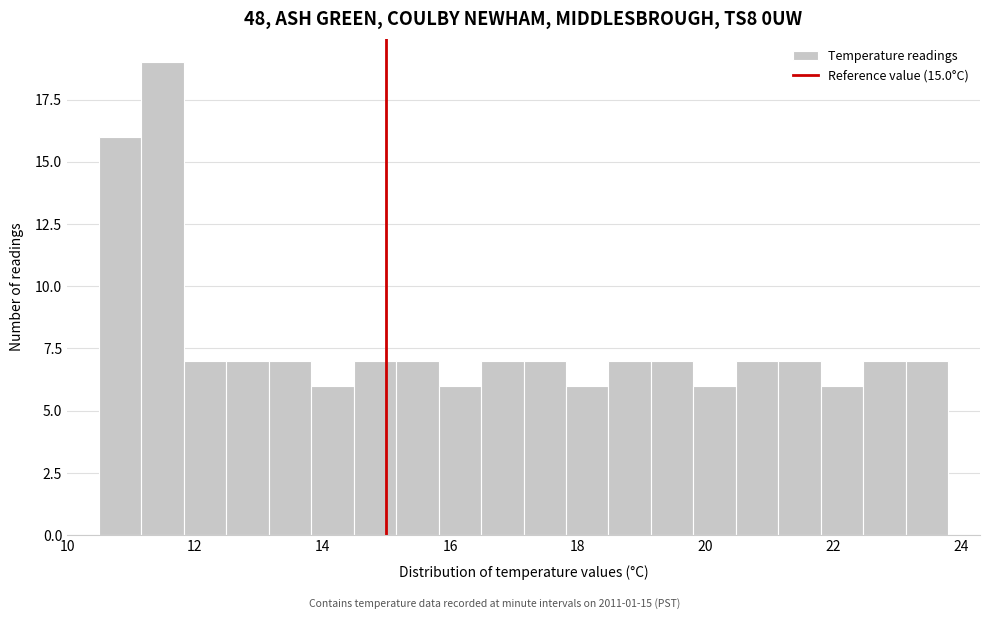

Read against the x-axis, roughly where is the centre of the tallest bar?

11.4